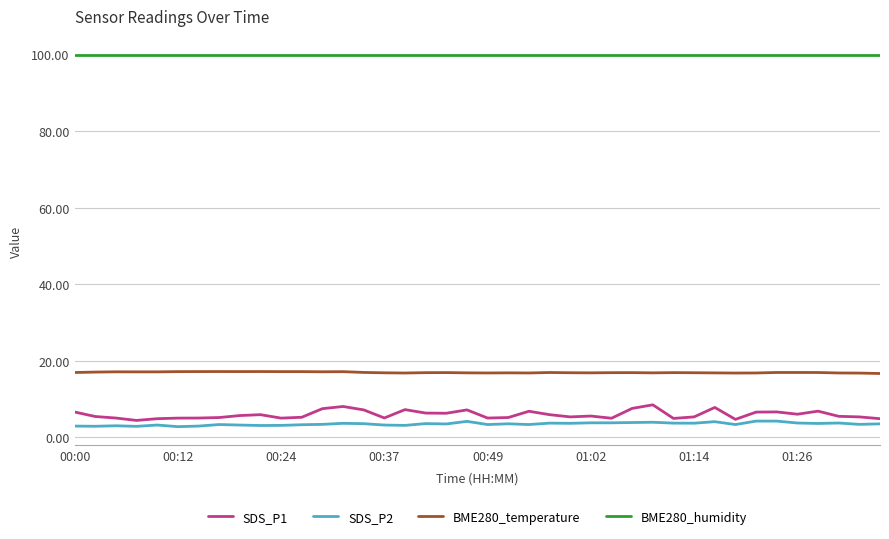

List the series in order of their peak value, lowest first.

SDS_P2, SDS_P1, BME280_temperature, BME280_humidity